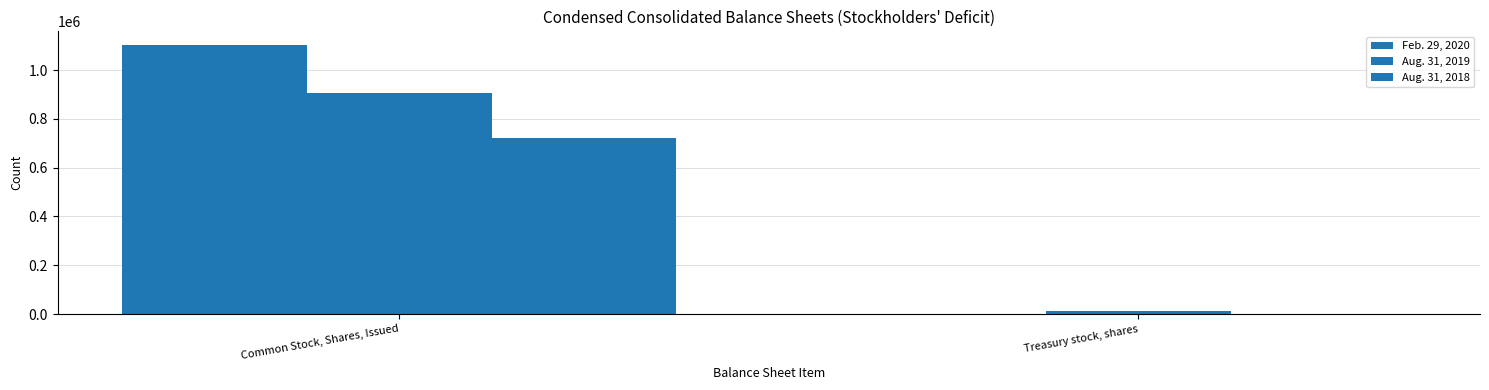

What is the label of the 2nd bar from the right?

Common Stock, Shares, Issued